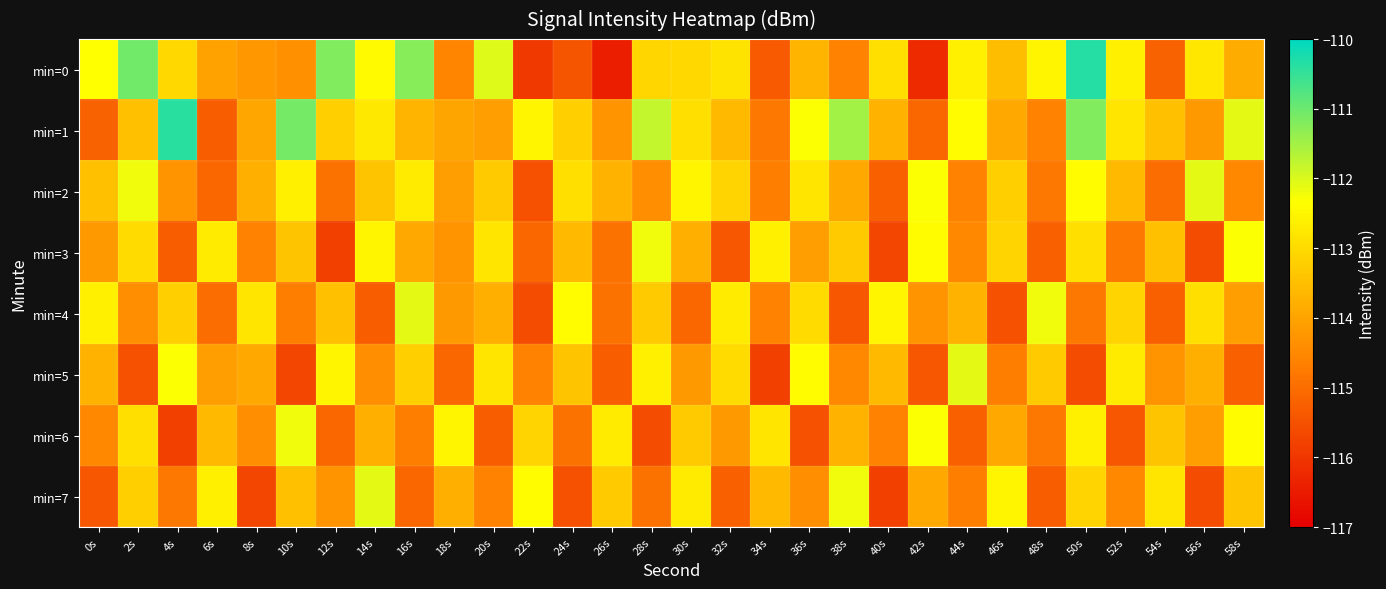

Which has a higher value, 36s or 16s?

16s